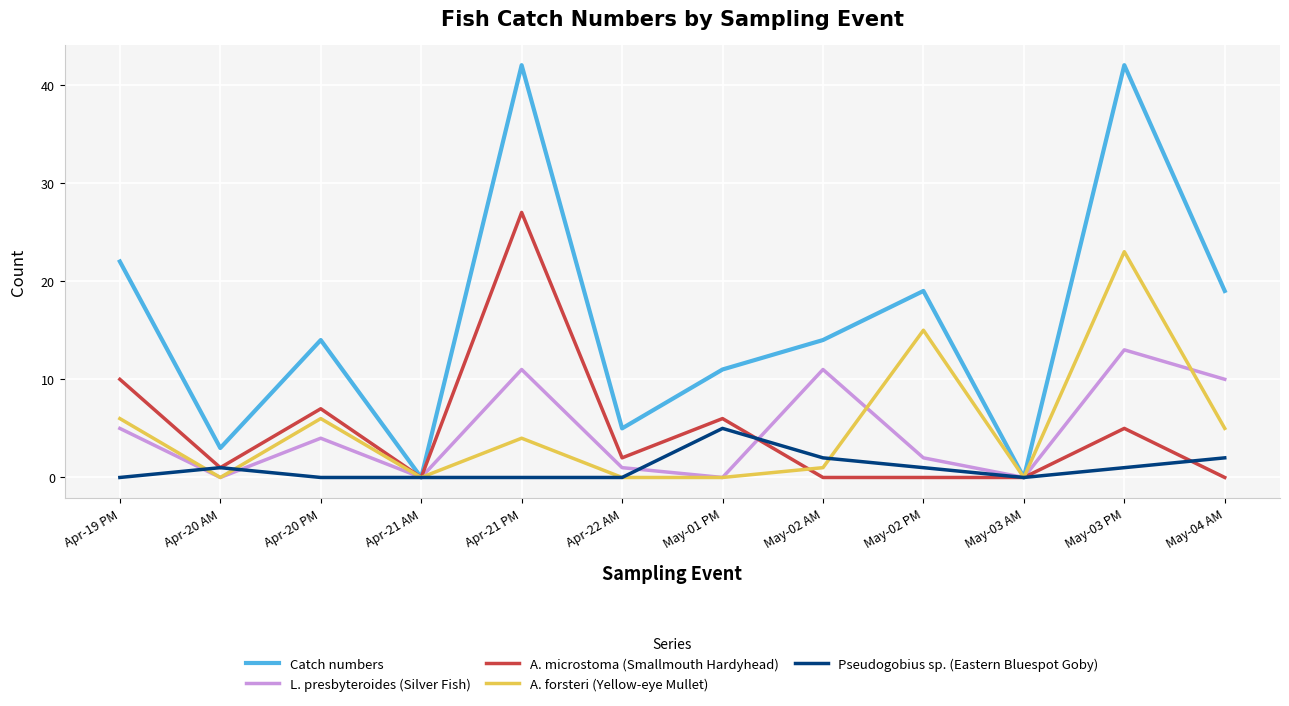

The value of Catch numbers at Apr-22 AM is 8. True or false?

False